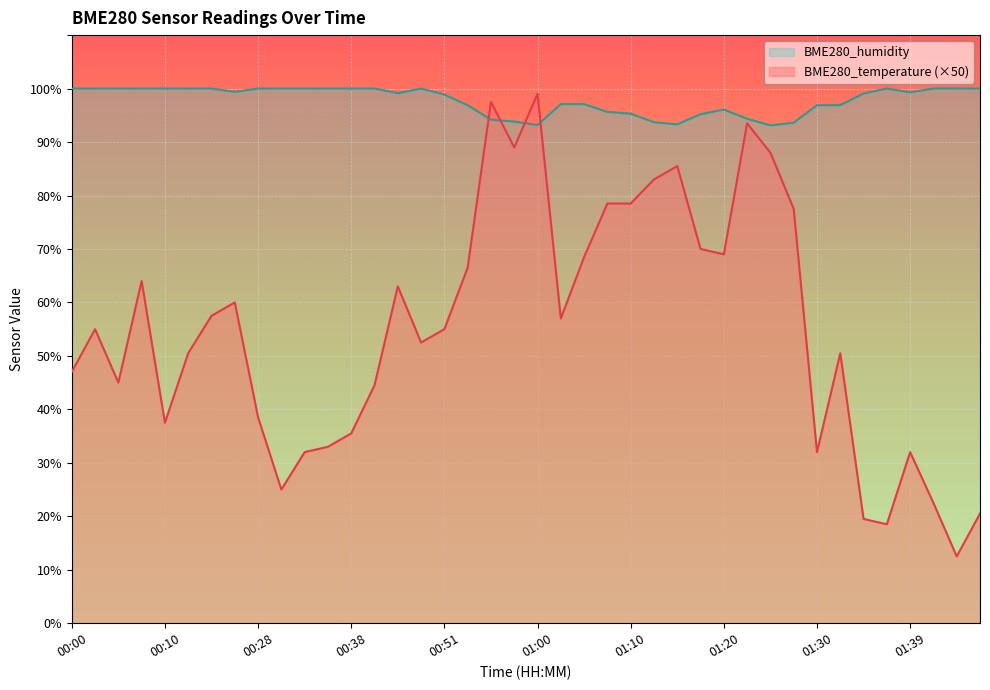

The value of BME280_temperature at 00:38 is 35.5. True or false?

True